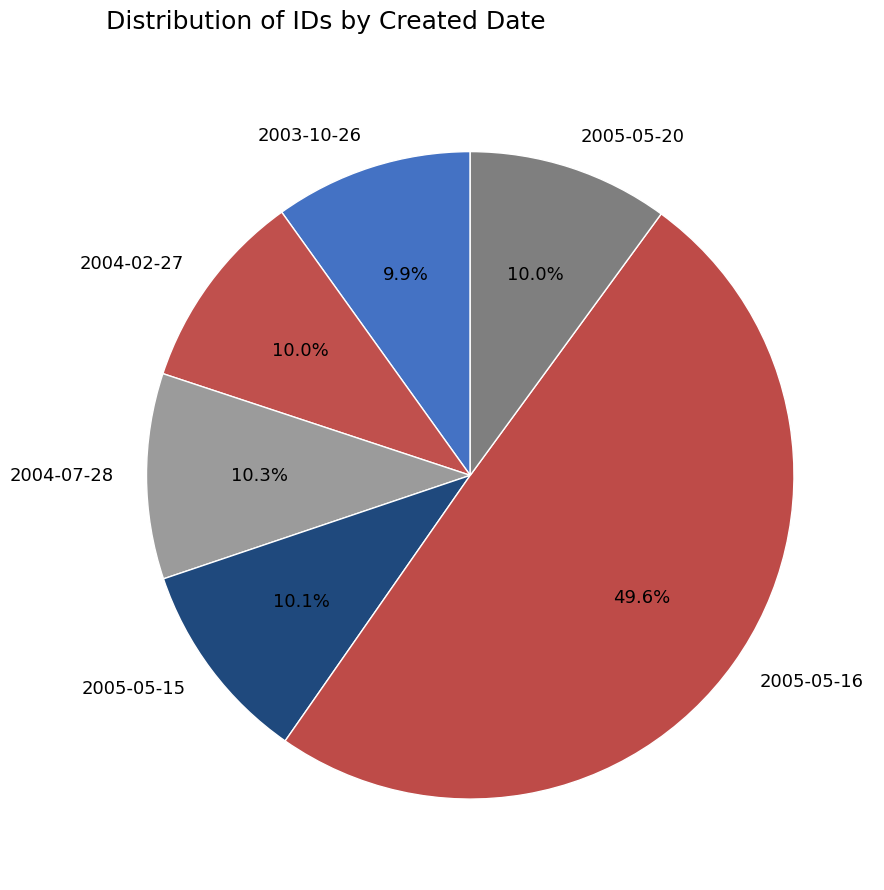

Is 2005-05-15 the majority of the pie?

No